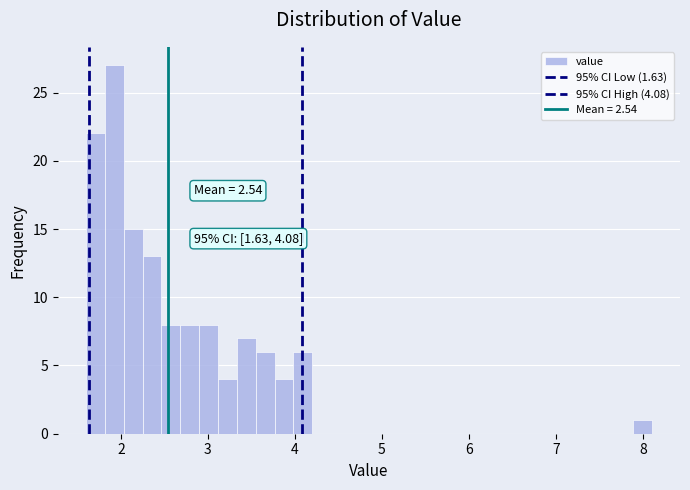

Read against the x-axis, roughly where is the centre of the tallest bar?

1.9